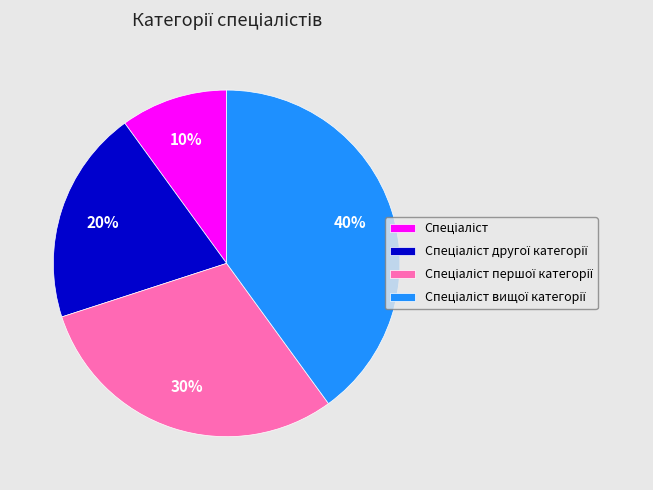

To the nearest percent, what is the average slice percentage?

25%